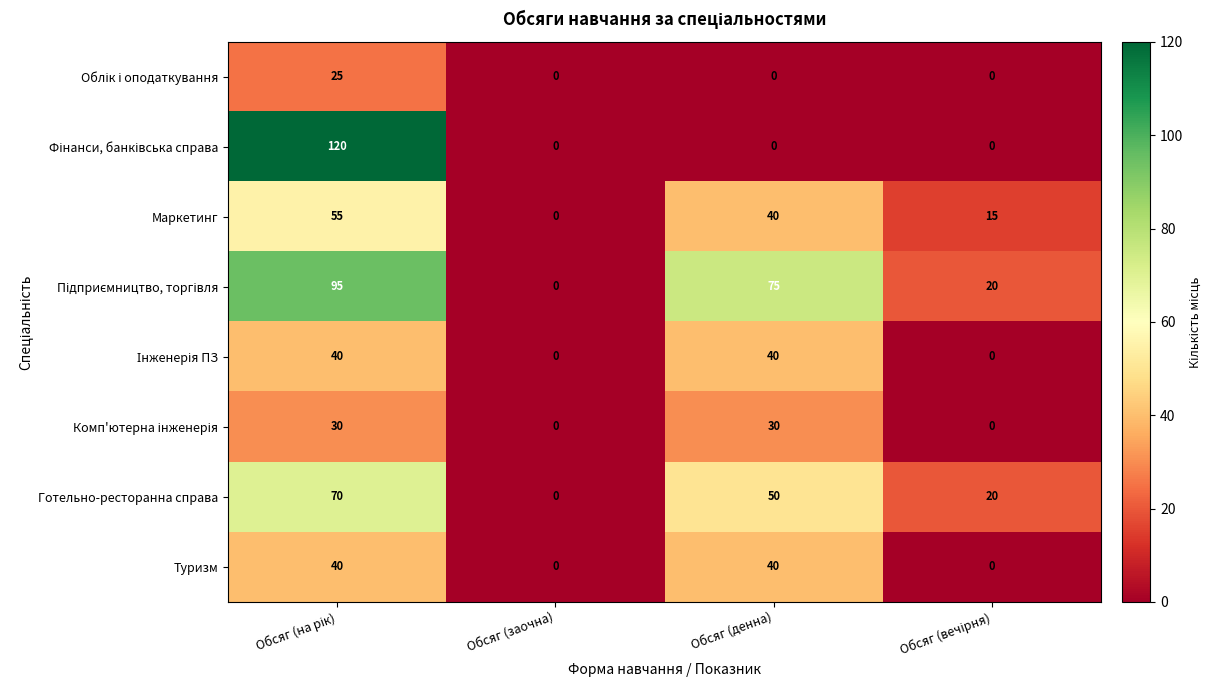

What is the total value across all series at Обсяг (денна)?

275